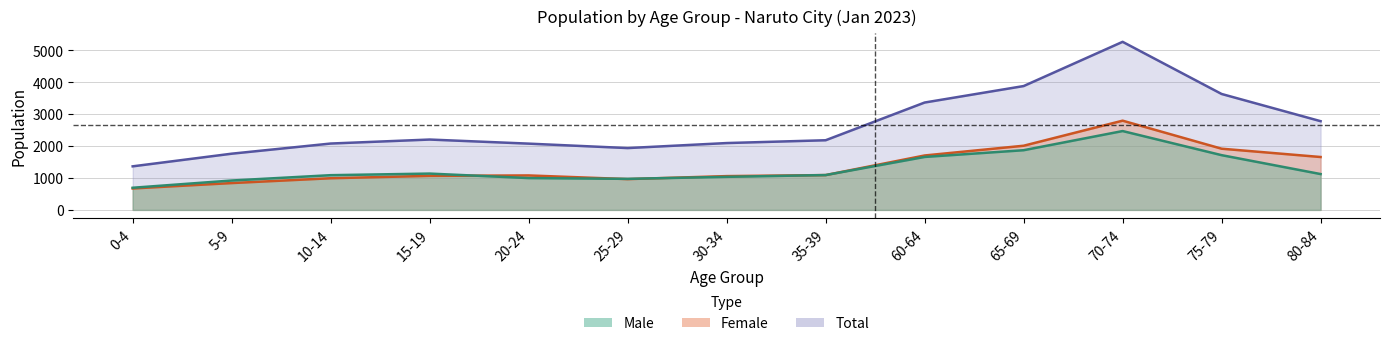

What position from the left is 60-64?

9